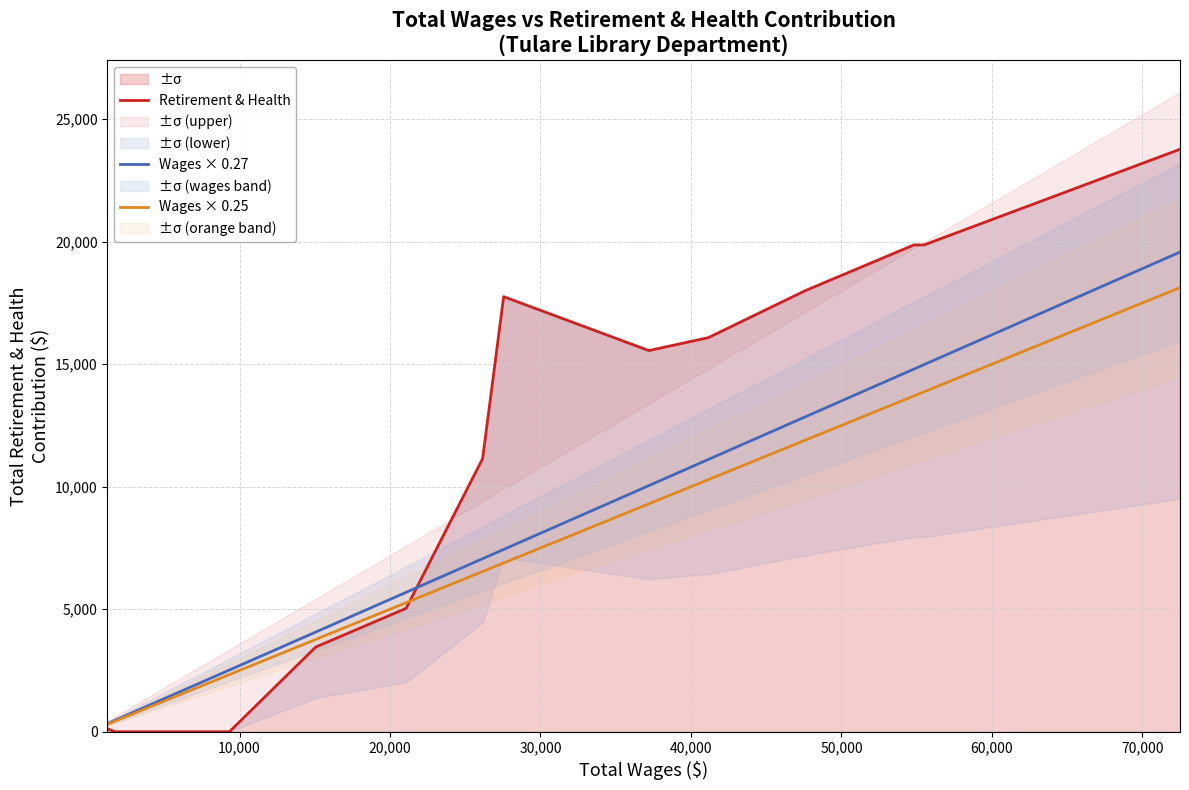

List the series in order of their peak value, lowest first.

Wages × 0.25, Wages × 0.27, Retirement & Health